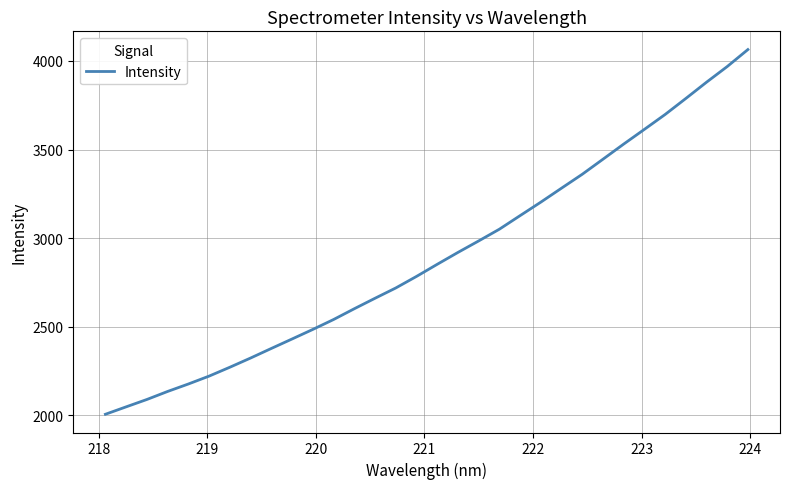

What is the difference between the second highest and minimum values?

1963.2